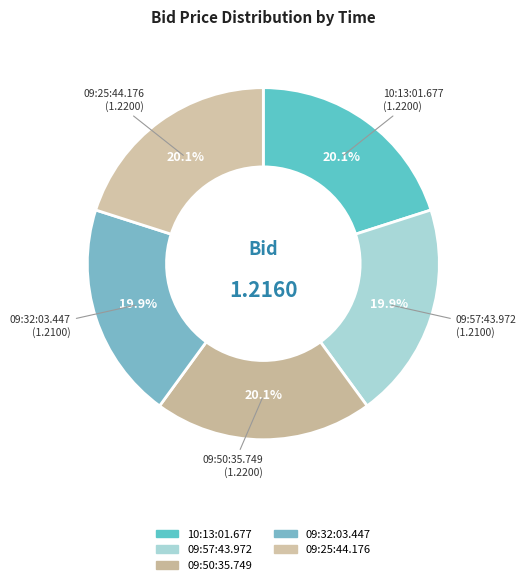

What portion of the pie excludes 09:50:35.749?

79.9%